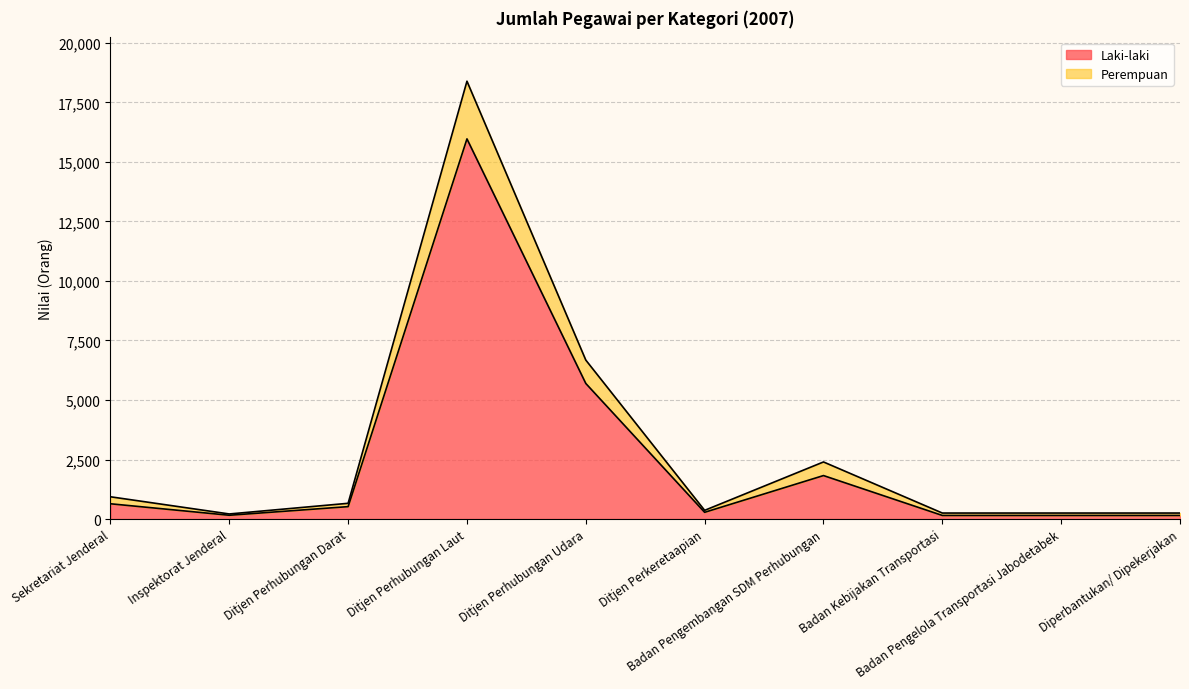

What is the total value across all series at Ditjen Perhubungan Darat?

661